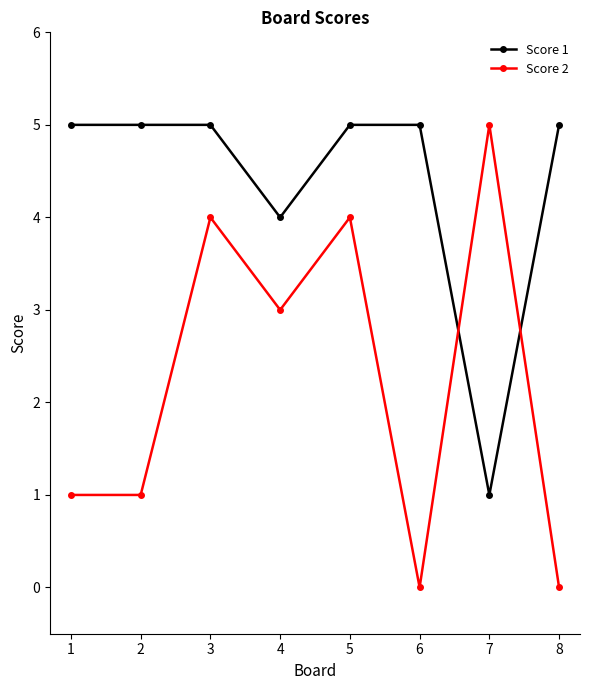

At which label is Score 1 closest to 3?

4